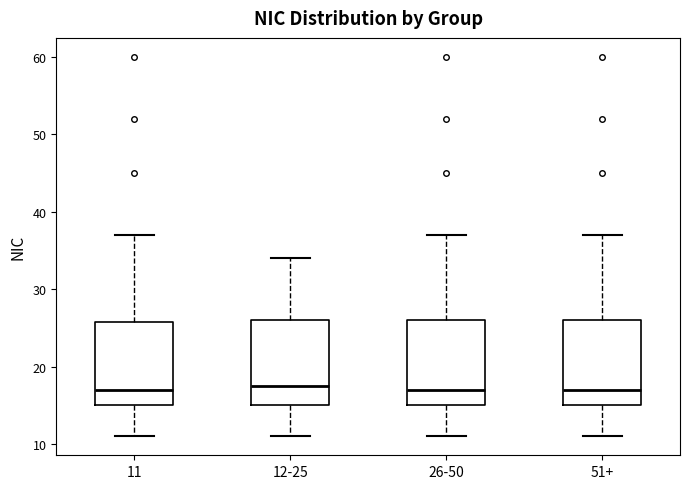

Where does the upper whisker of the box for 11 end on the y-axis? The values are not printed on the chart, so give them approximately, as read against the axis.

37